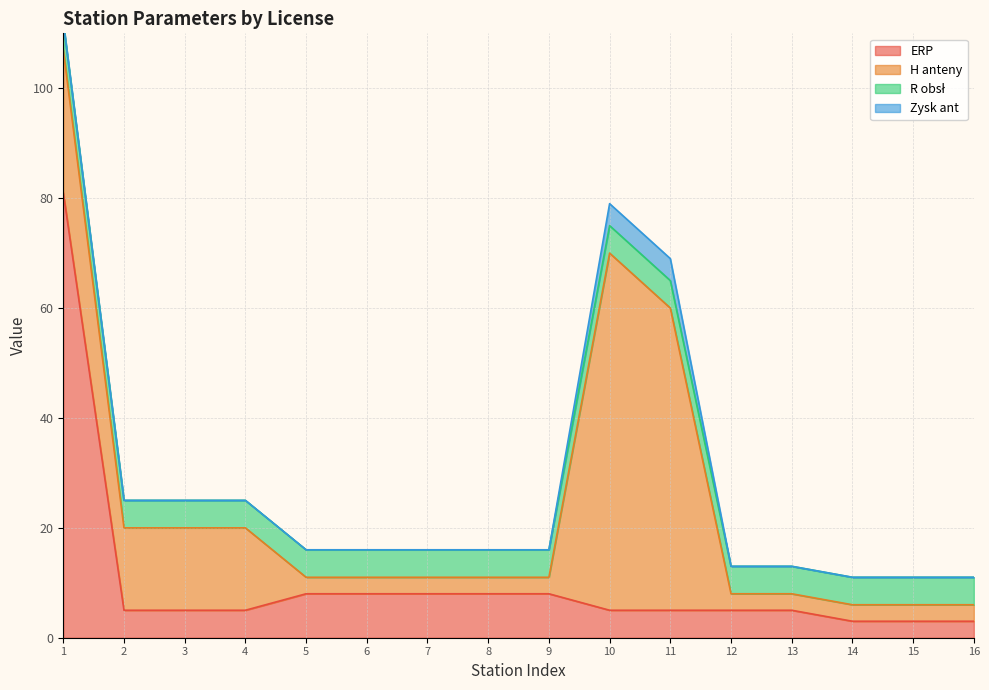

True or false: ERP has a value of 8 at 7.

True